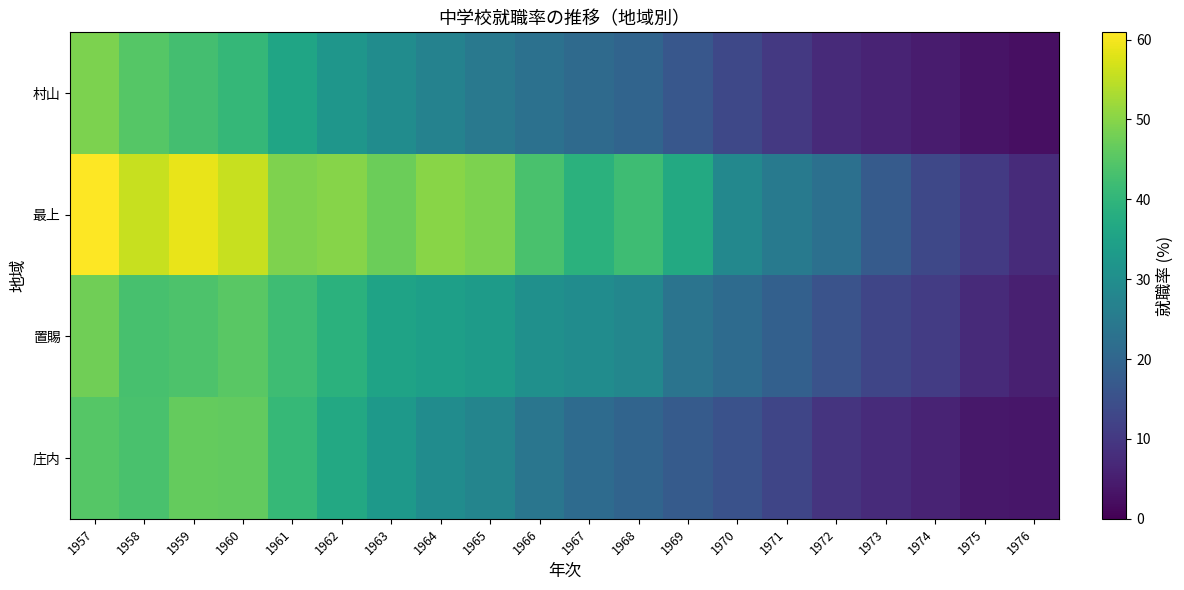

Between 1960 and 1975, which series saw the biggest shift?

最上